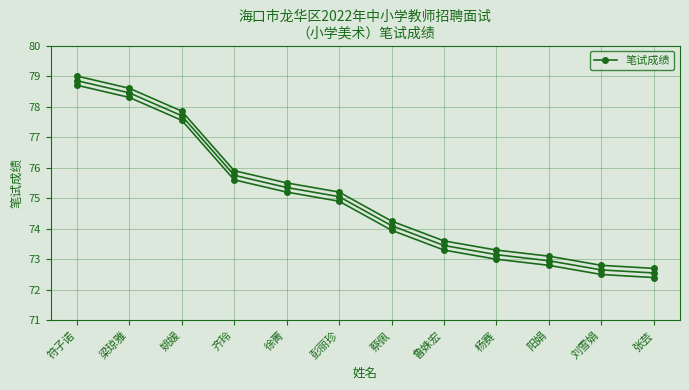

Reading left to right, transcribe all the data shown in this chart.

78.7	78.3	77.5	75.6	75.2	74.9	74.0	73.3	73.0	72.8	72.5	72.4